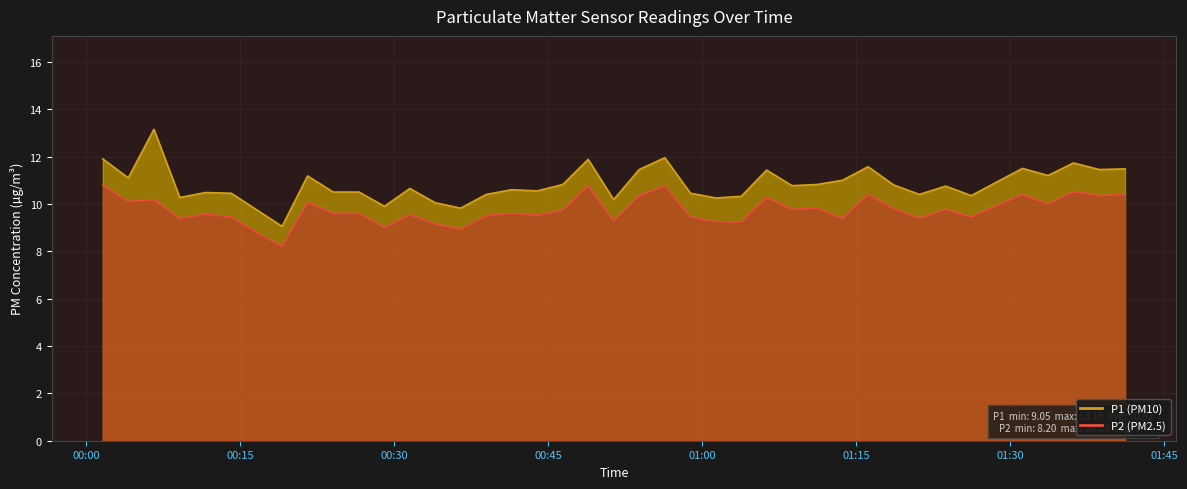

True or false: P1 has more than 2 points higher than both neighbors.

True